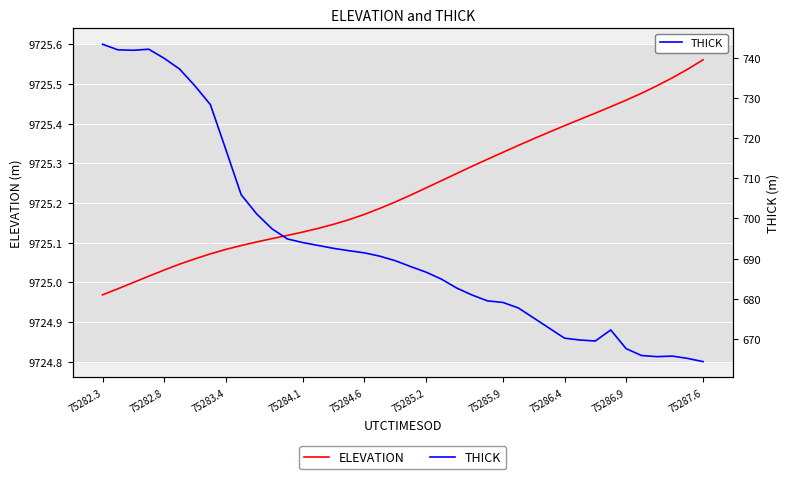

Is it true that ELEVATION equals 6200.3 at 75286.9?

False